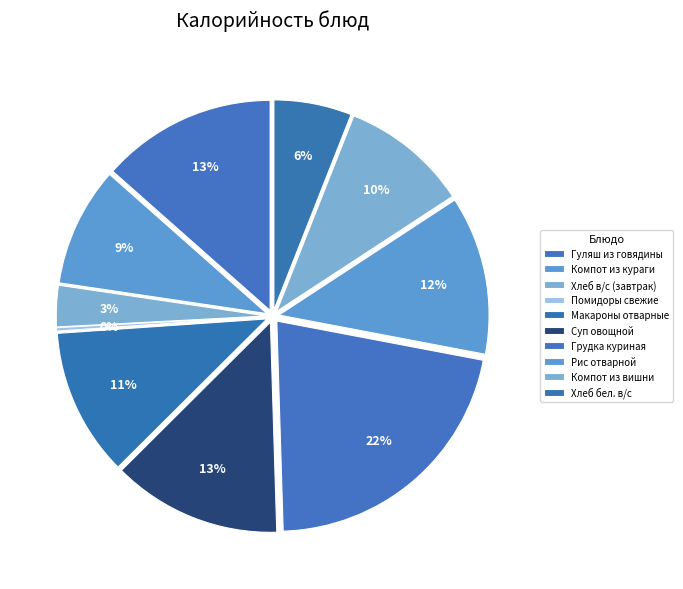

How many slices are in this pie chart?

10